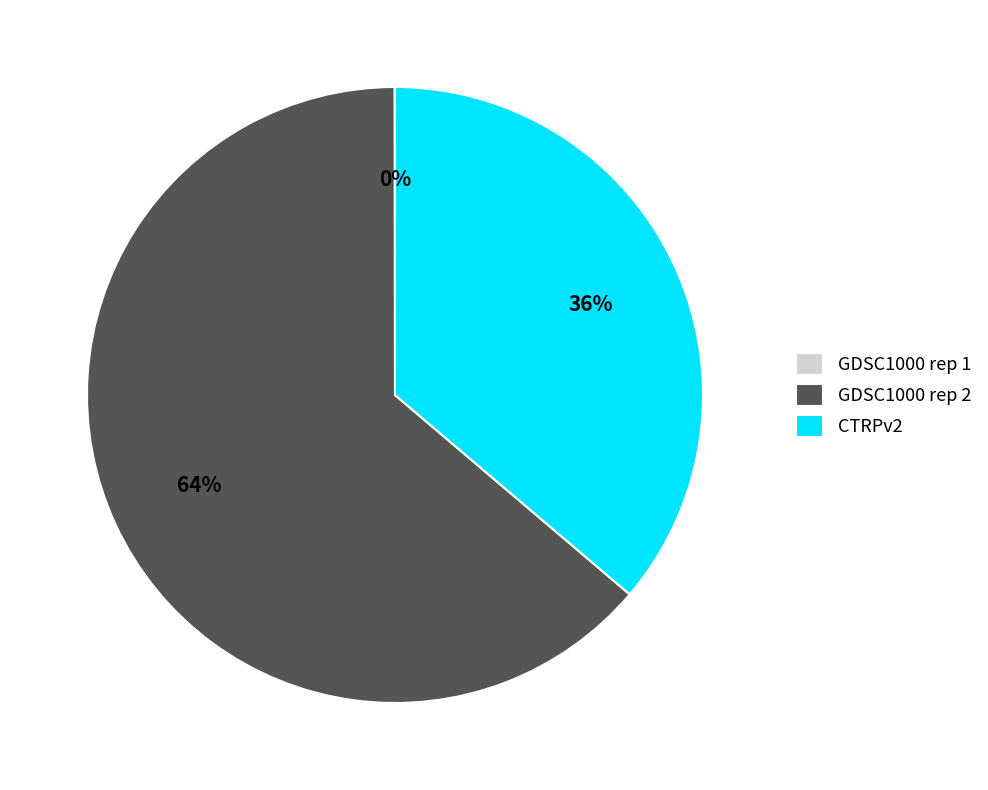

Does any single category account for the majority?

Yes